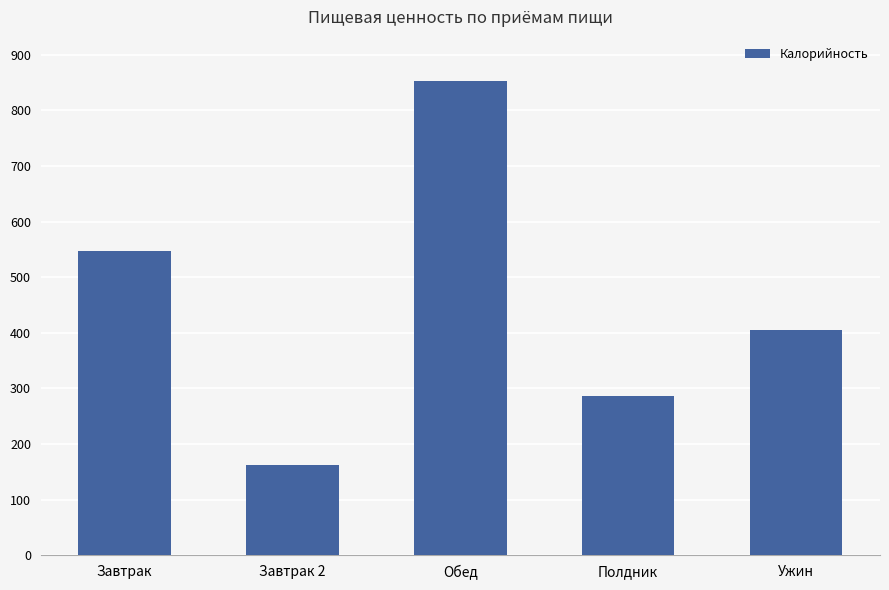

What is the value of the 2nd bar from the left?

162.3